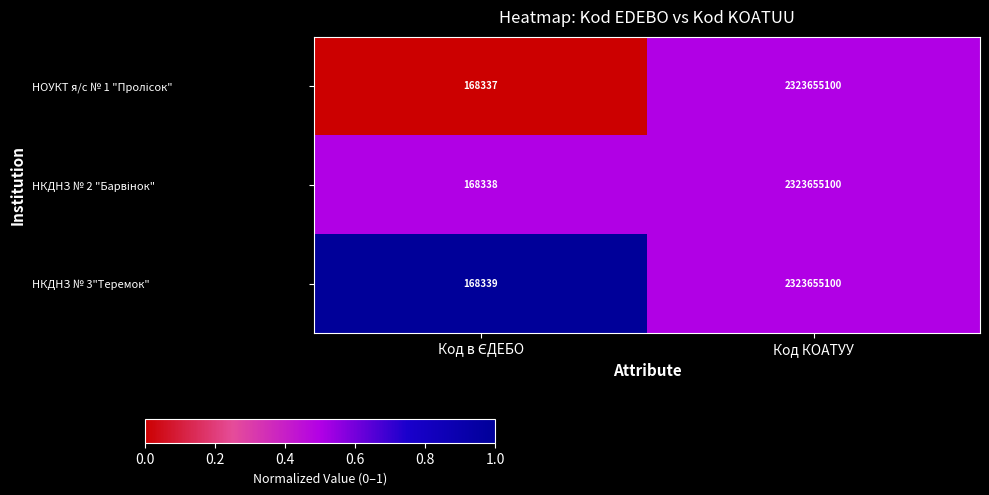

What is the sum of all НКДНЗ № 3"Теремок" values?

2323823439